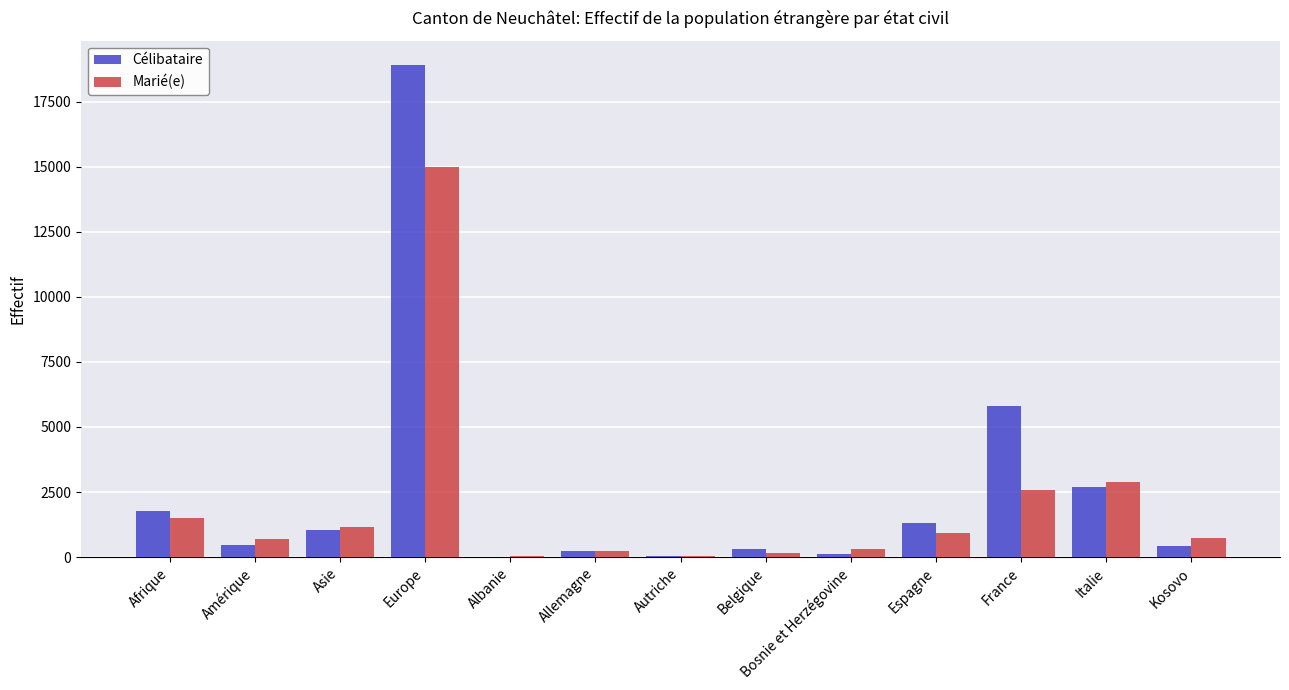

Which series has the largest range (max minus min)?

Célibataire